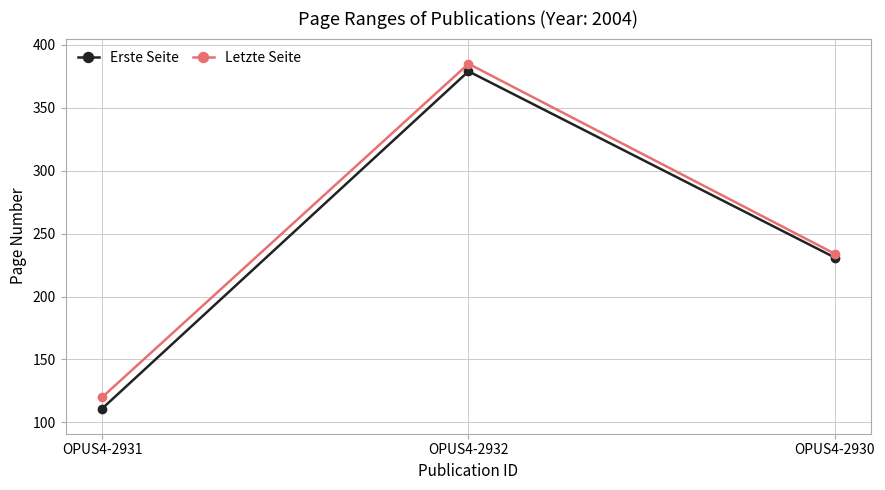

At which category does the chart reach its peak across all series?

OPUS4-2932